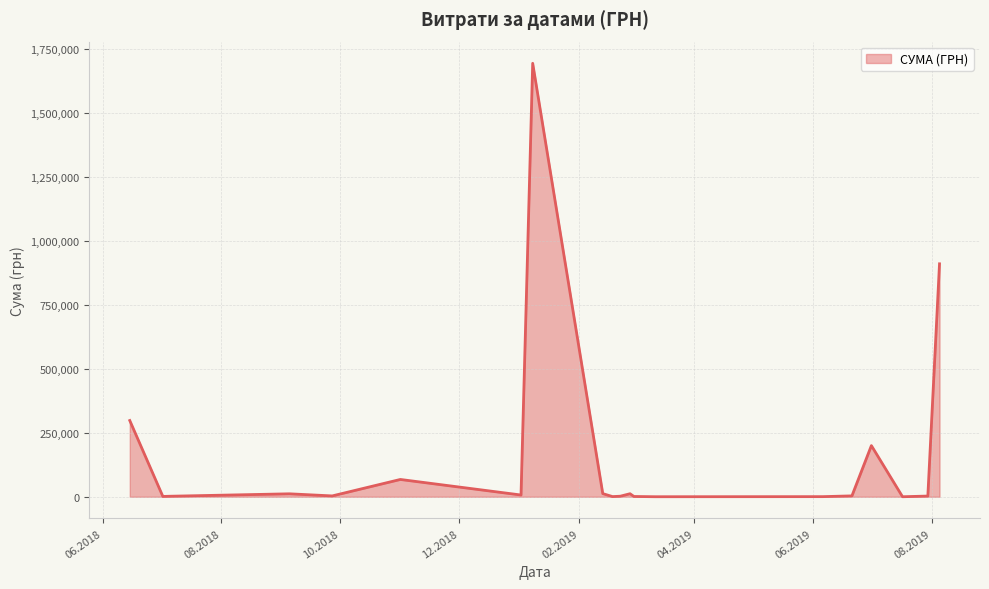

What is the maximum value shown in the chart?

1693361.0